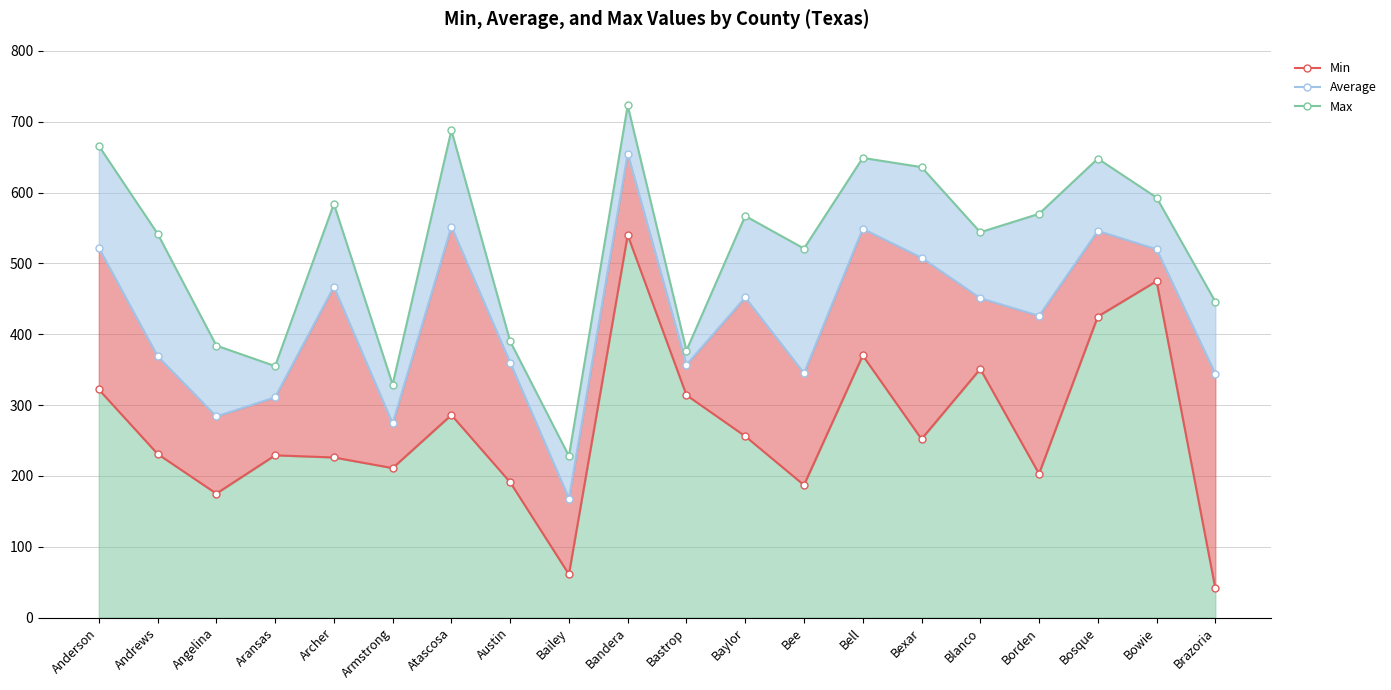

At how many categories does at least one series exceed 107?

20